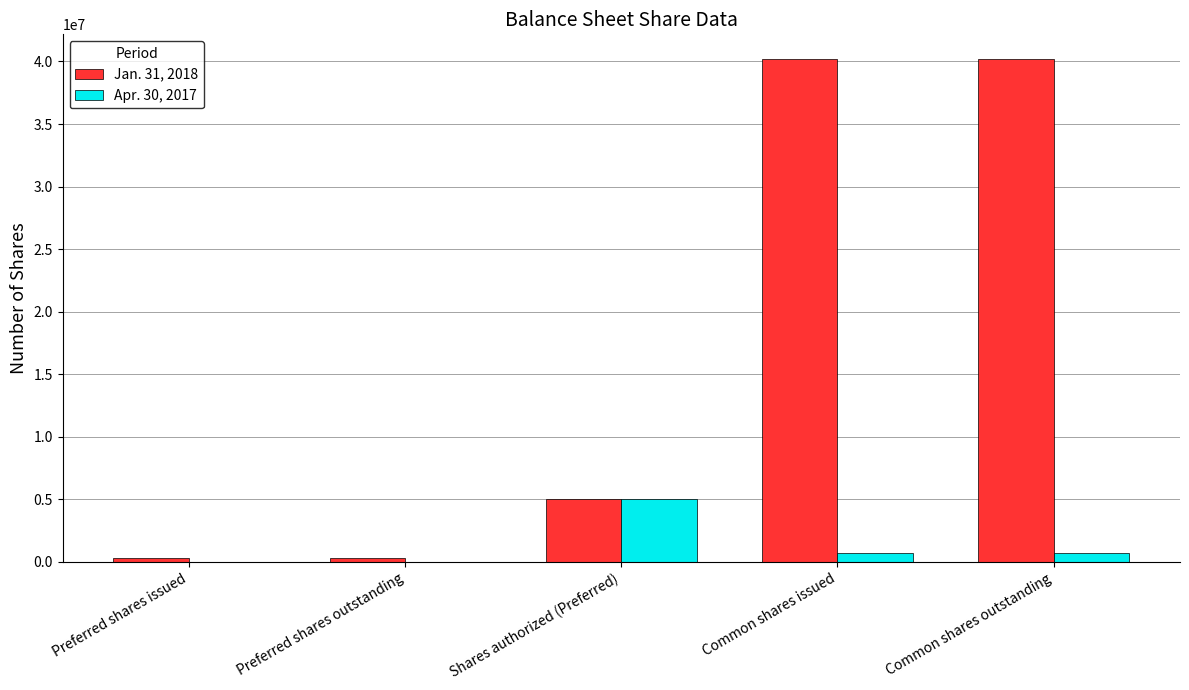

Which series has the widest spread of values?

Jan. 31, 2018